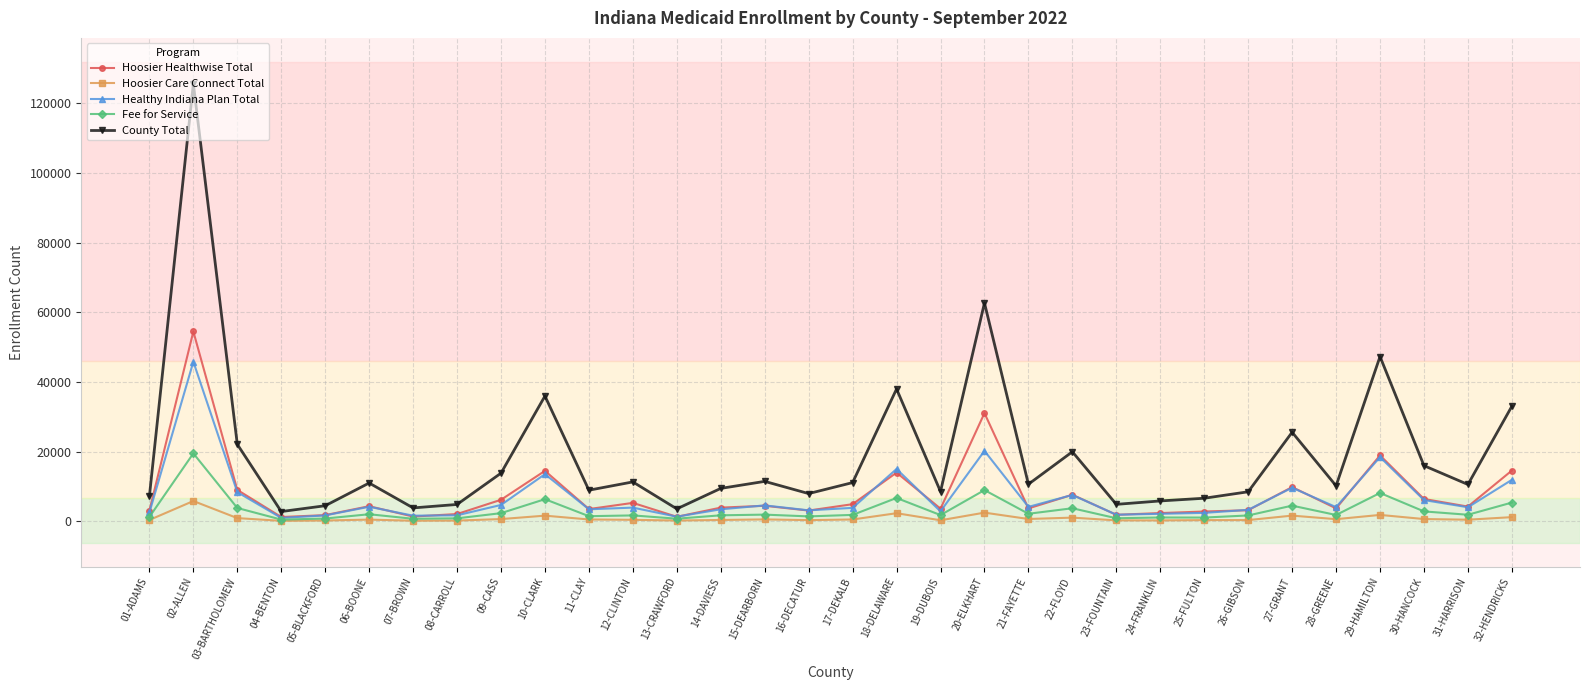

What is the minimum value for Hoosier Care Connect Total?

122